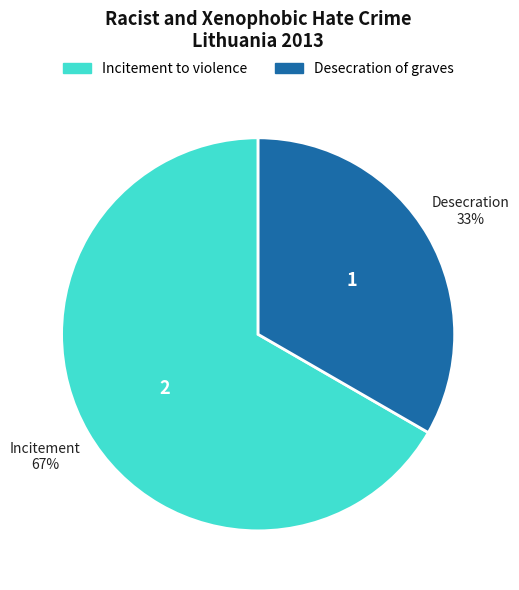

Do Desecration of graves and Incitement to violence together represent more than half of the pie?

Yes